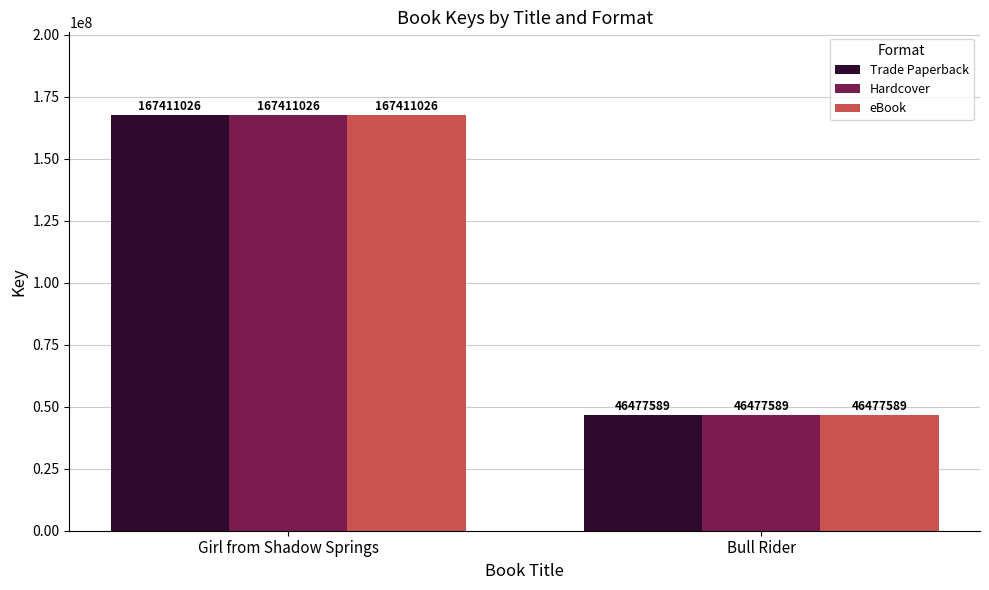

Where is eBook nearest to the value 106944307?

Bull Rider